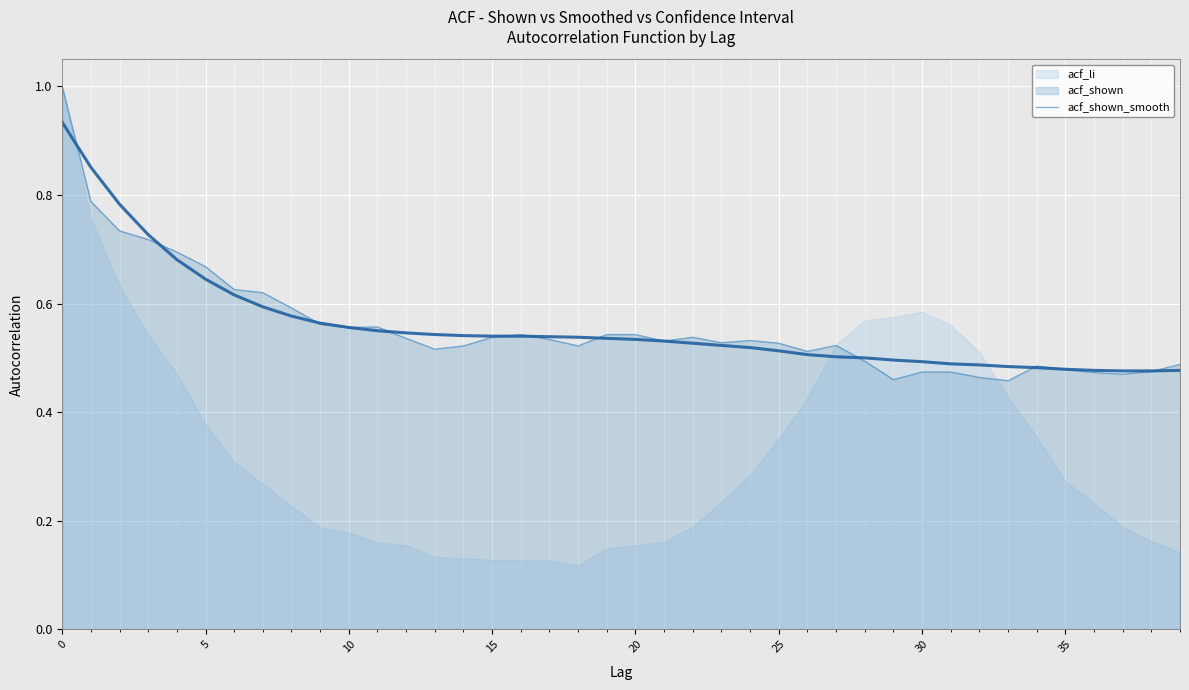

What is the difference between the second highest and second lowest values?

0.4